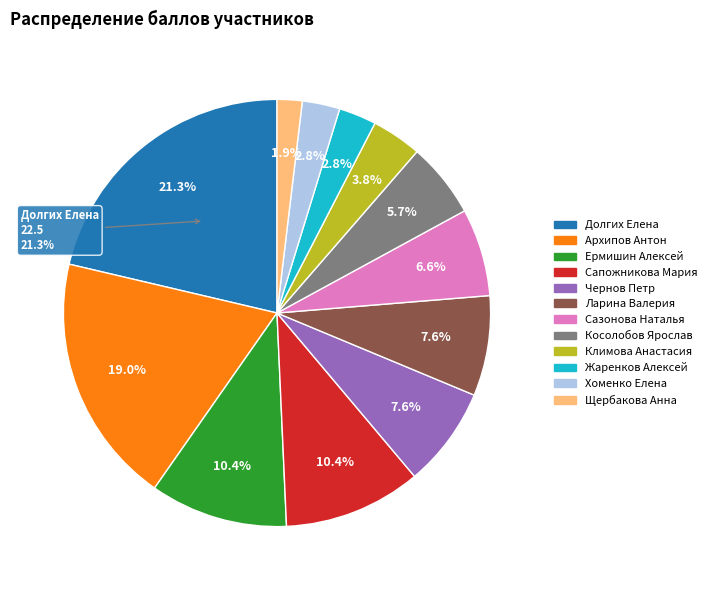

Is it true that Ермишин Алексей is 10% of the pie?

True